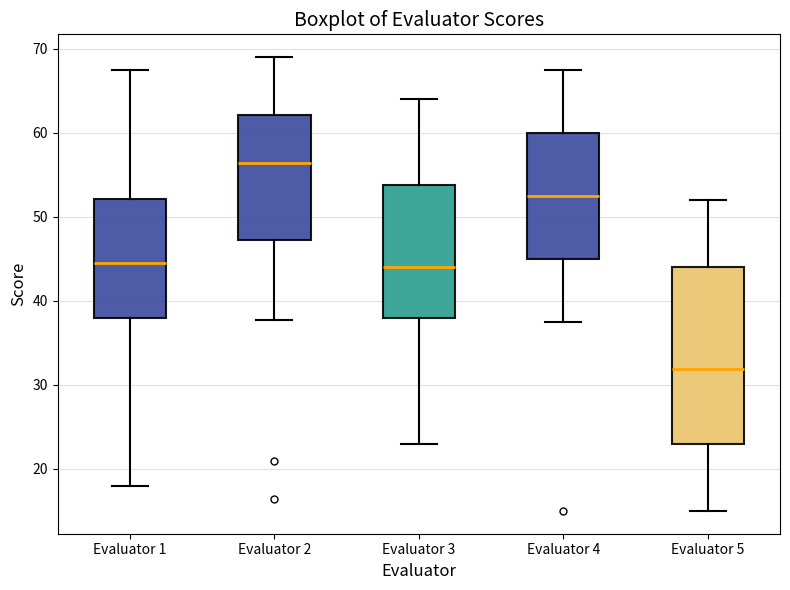

Reading left to right, read every box against the y-axis: the position of its median line, the range the box covers, and the ends of its whiskers. The values are not printed on the chart, so give them approximately, as read against the axis.

Evaluator 1: median 45, box 38 to 52, whiskers 18 to 68
Evaluator 2: median 56, box 47 to 62, whiskers 38 to 69
Evaluator 3: median 44, box 38 to 54, whiskers 23 to 64
Evaluator 4: median 53, box 45 to 60, whiskers 38 to 68
Evaluator 5: median 32, box 23 to 44, whiskers 15 to 52